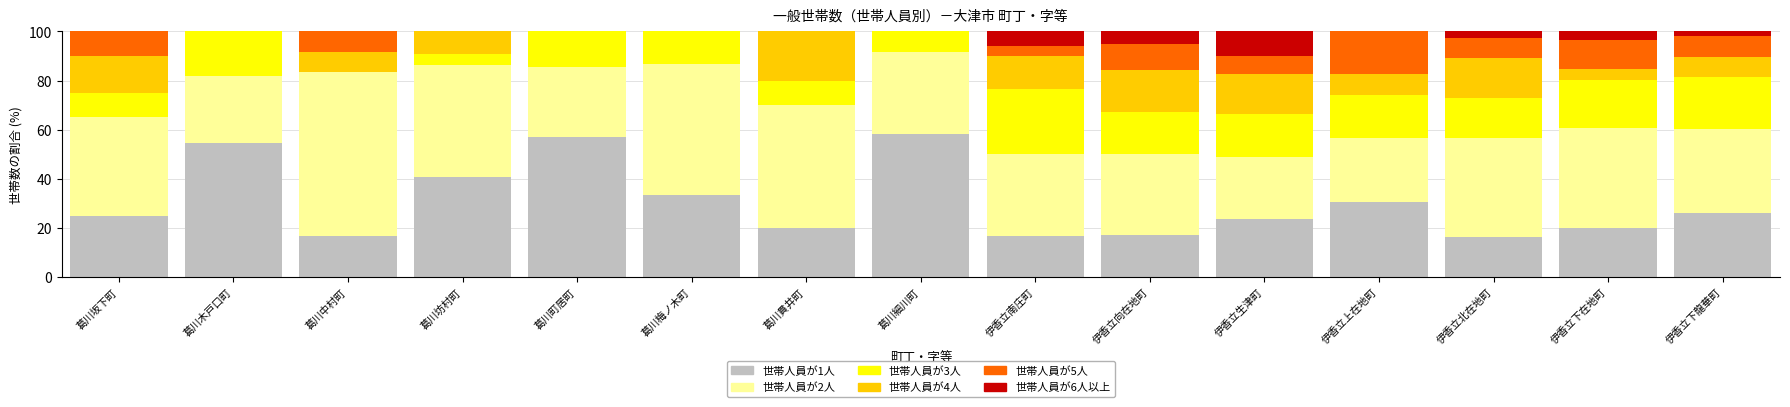

What is the total value across all series at 葛川中村町?

100.0